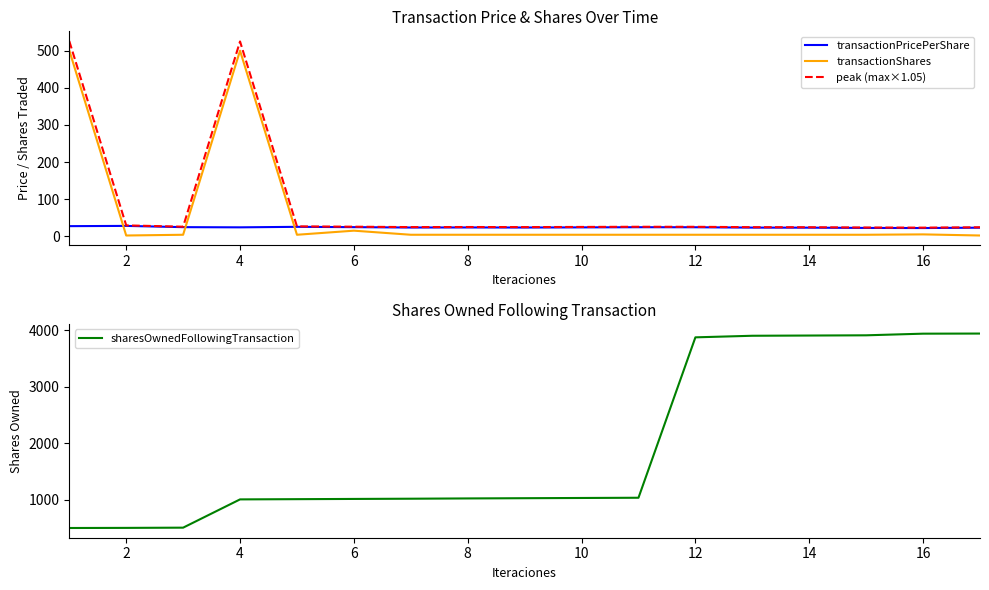

How many data points in transactionShares are above 4?

4